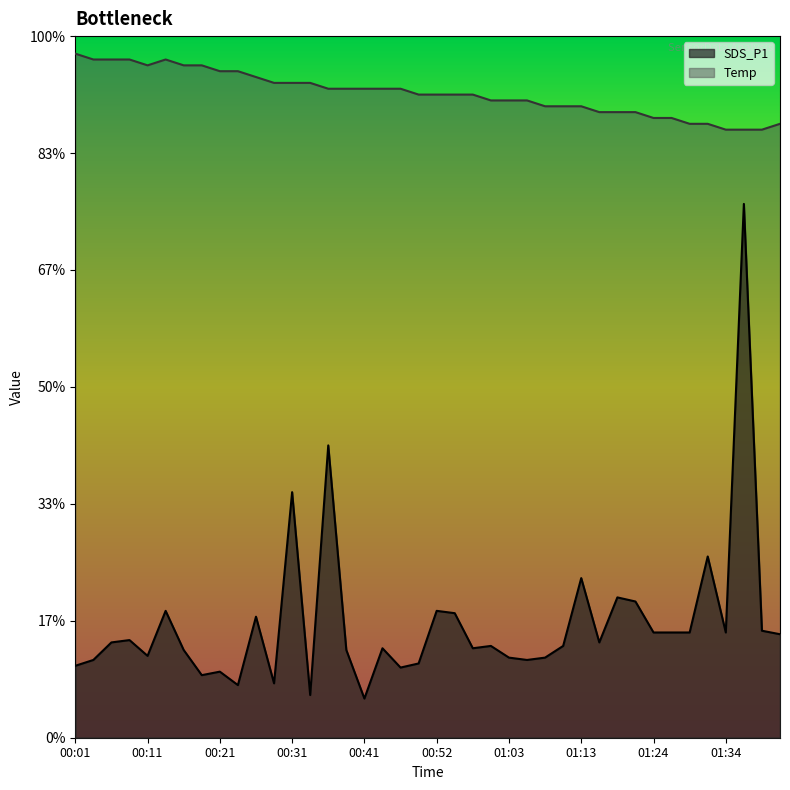

Where is SDS_P1 nearest to the value 4?

00:31